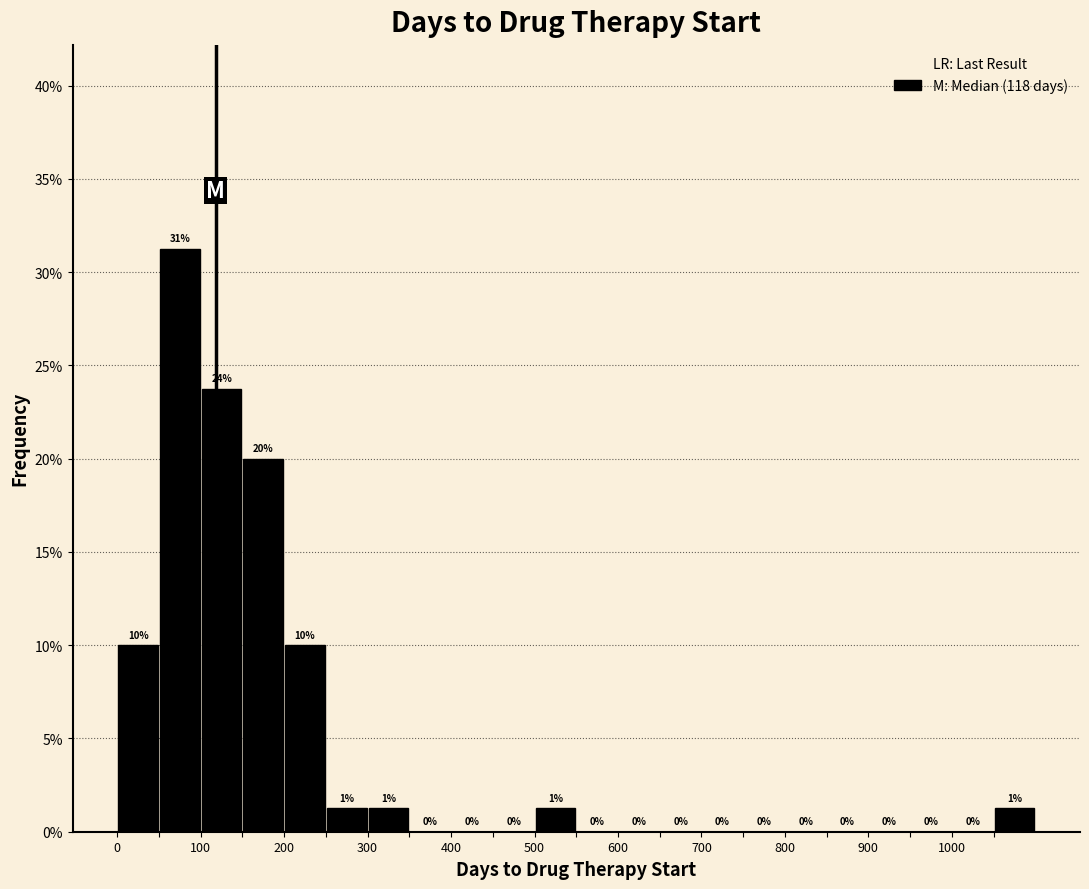

Over which range of the x-axis is the bar tallest?

50 to 100